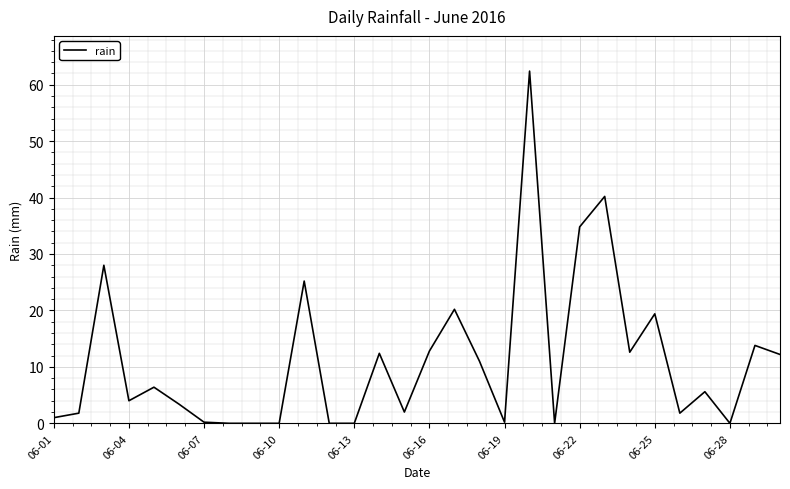

What is the difference between the maximum and minimum values?

62.4